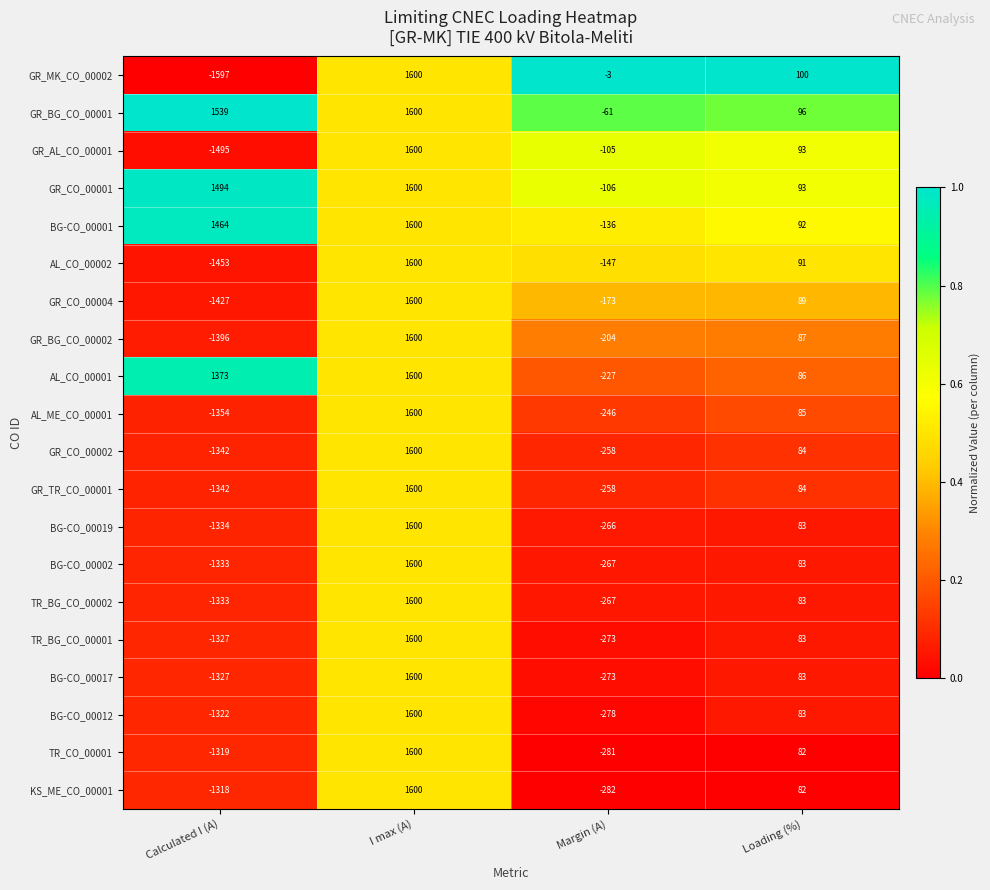

The value of GR_CO_00002 at I max (A) is 2320. True or false?

False